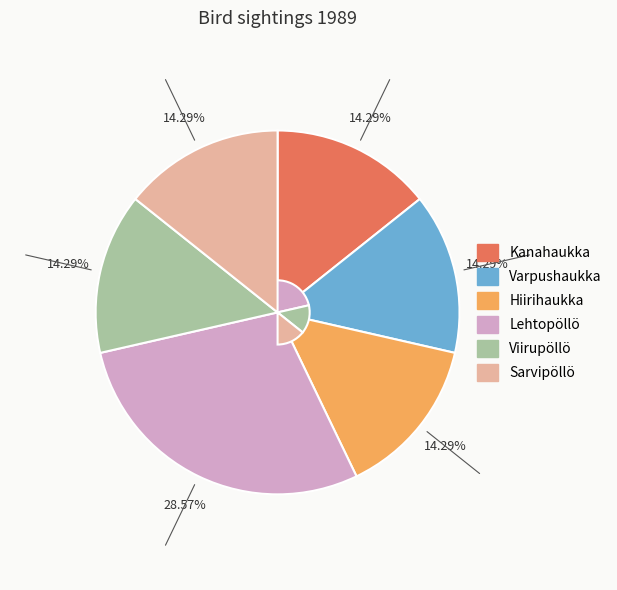

Is Hiirihaukka the majority of the pie?

No